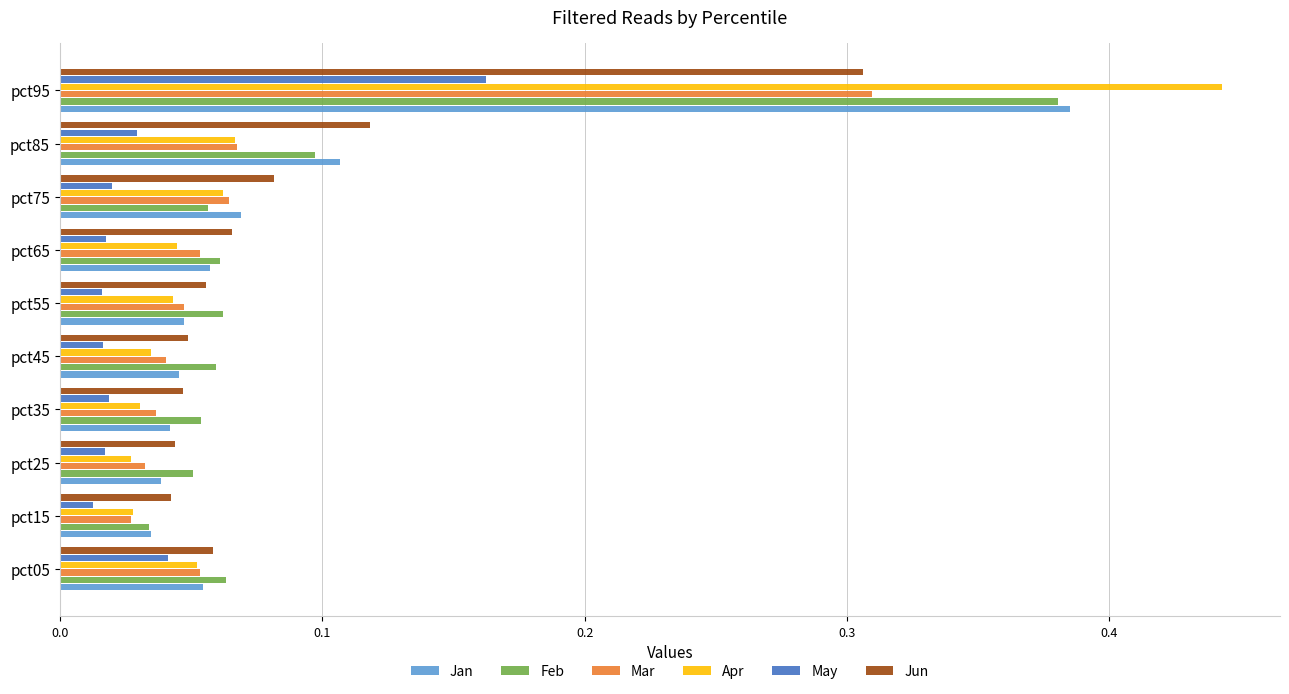

True or false: Apr has a value of 0.1 at pct75.

True